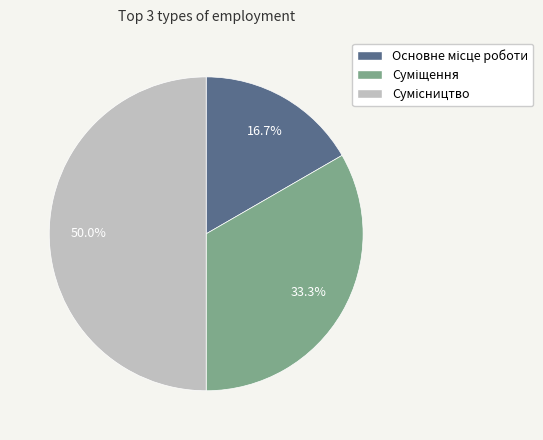

To the nearest percent, what is the average slice percentage?

33%